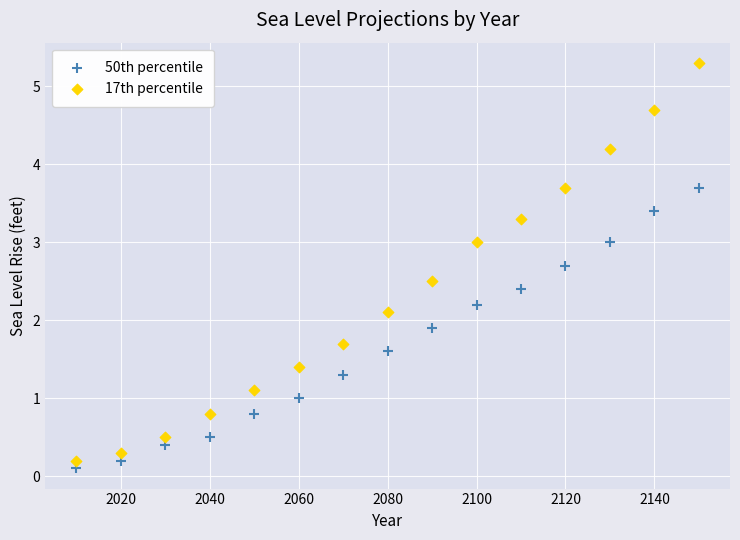

Across all data points, what is the range of X values (max minus min)?

140.0